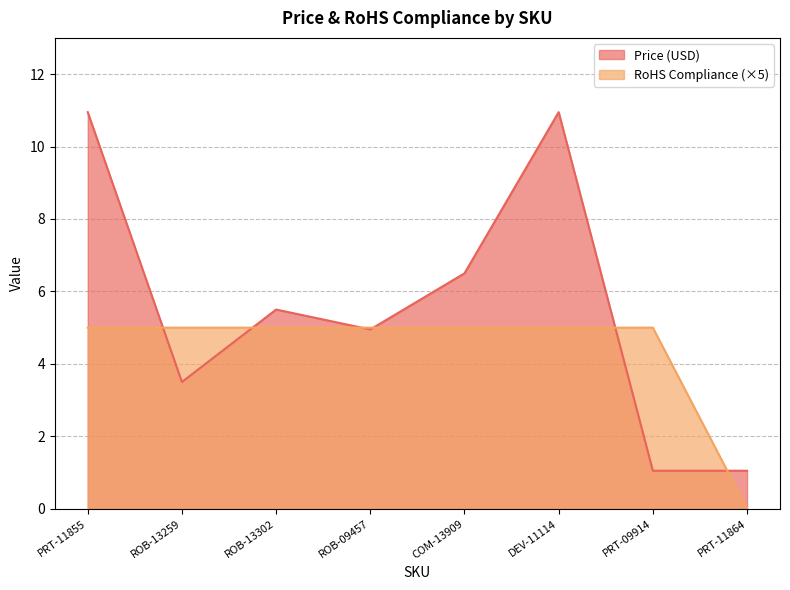

At which category is the sum across all series the highest?

PRT-11855